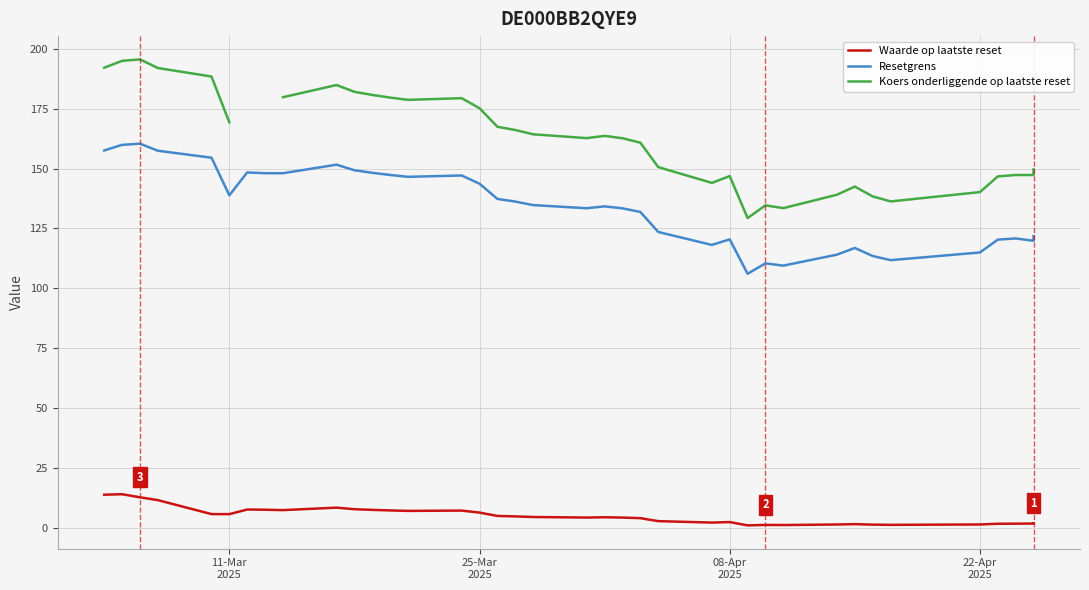

The value of Waarde op laatste reset at 24 is 10.7. True or false?

False